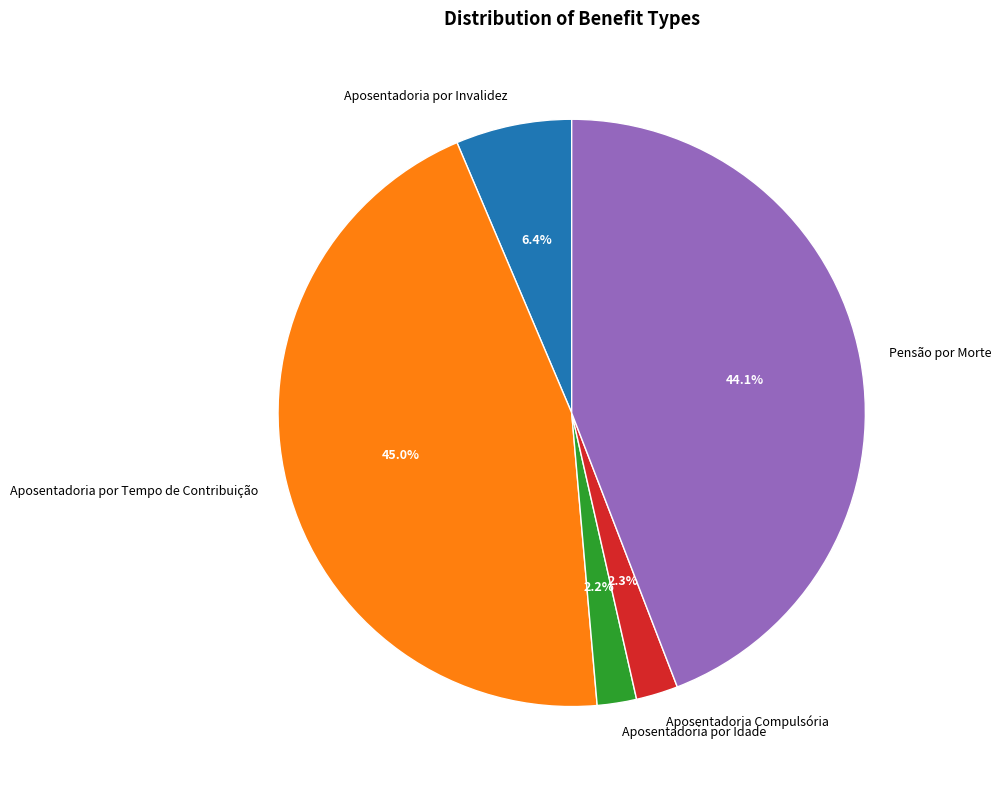

Between Pensão por Morte and Aposentadoria por Invalidez, which is larger?

Pensão por Morte